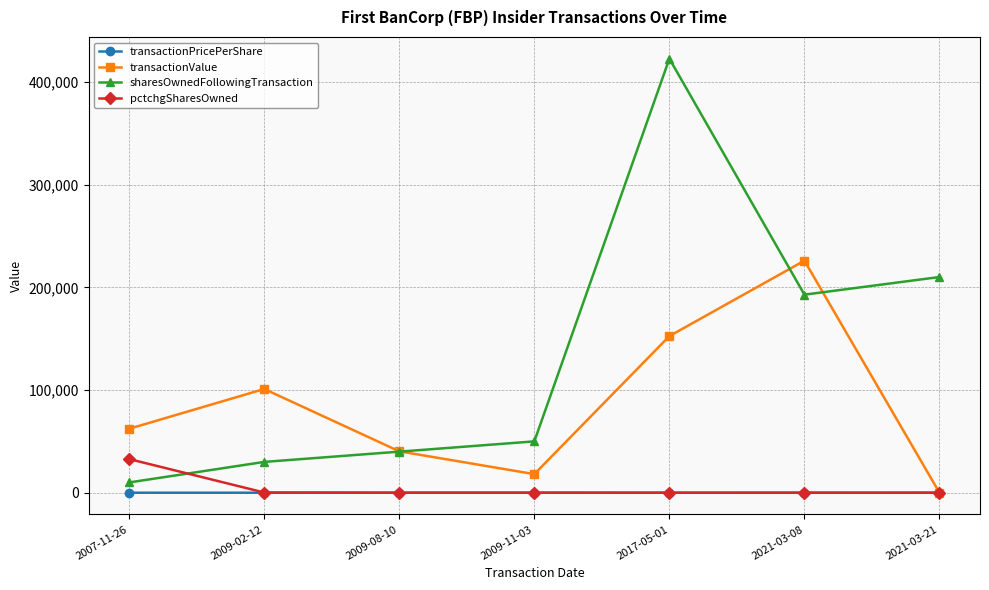

How many interior local valleys does the transactionValue series have?

1